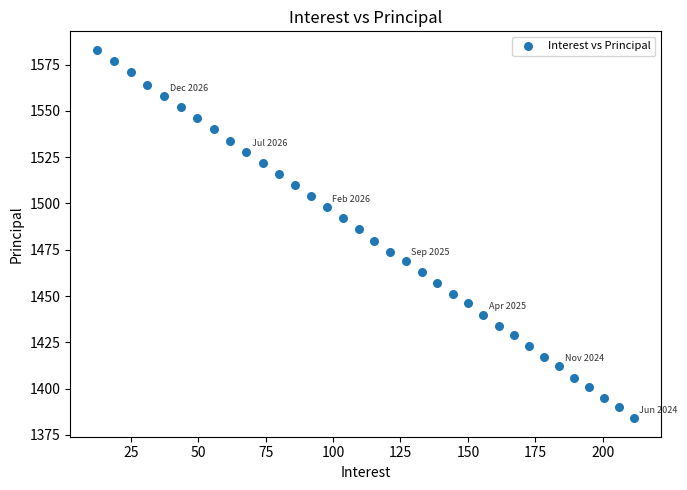

What is the range of Y values (max minus min)?

199